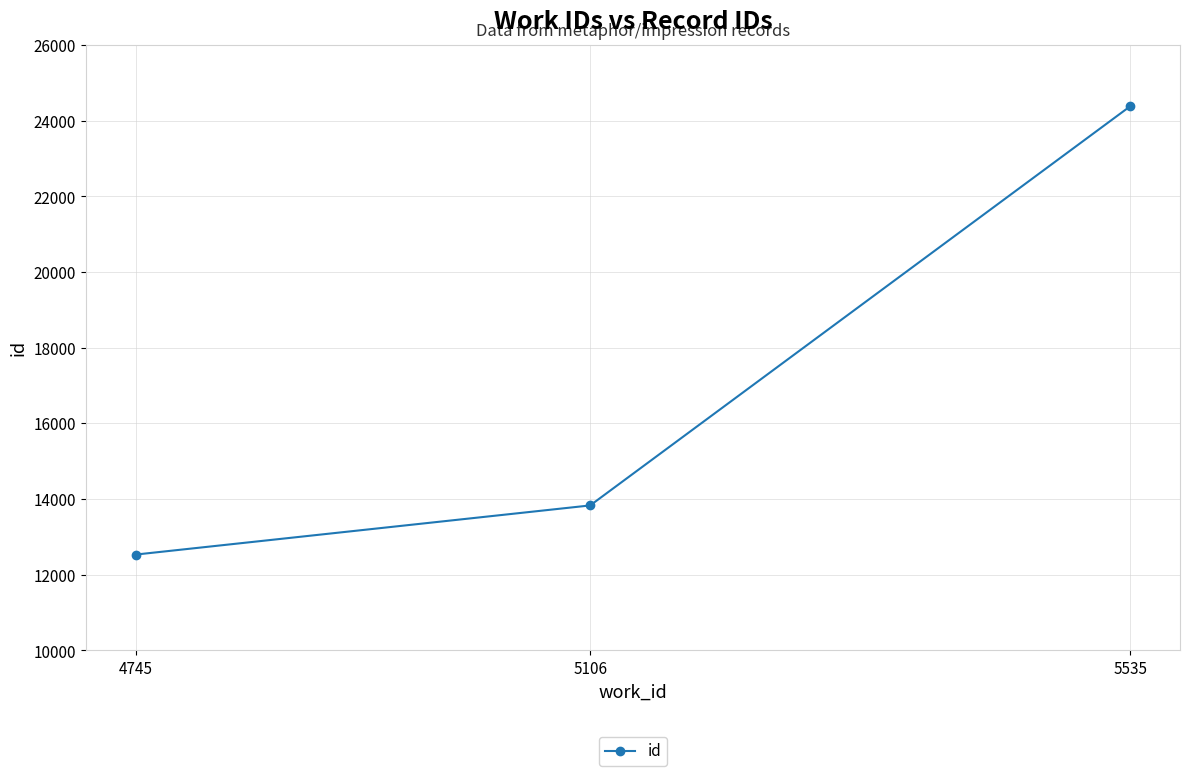

The chart shows a value of 5583 at 4745. True or false?

False